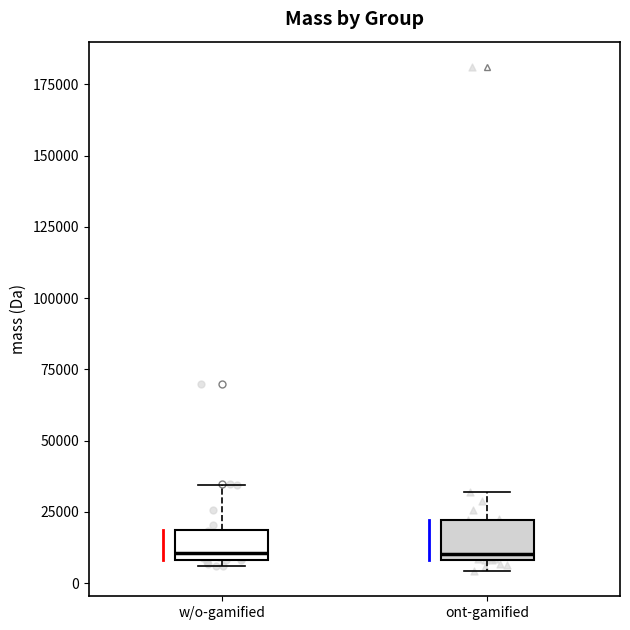

Reading left to right, read every box against the y-axis: the position of its median line, the range the box covers, and the ends of its whiskers. The values are not printed on the chart, so give them approximately, as read against the axis.

w/o-gamified: median 10000 (just above the box's lower edge), box 10000 to 20000, whiskers 5000 to 35000
ont-gamified: median 10000 (just above the box's lower edge), box 10000 to 20000, whiskers 5000 to 30000